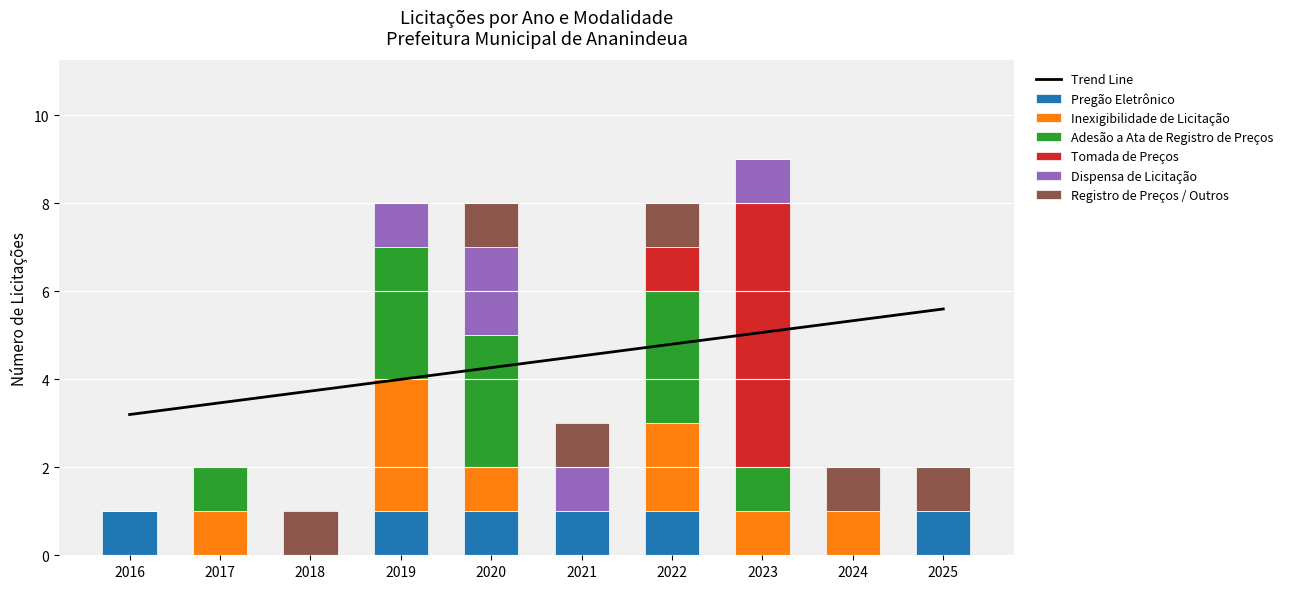

Where is Adesão a Ata de Registro de Preços nearest to the value 1?

2017